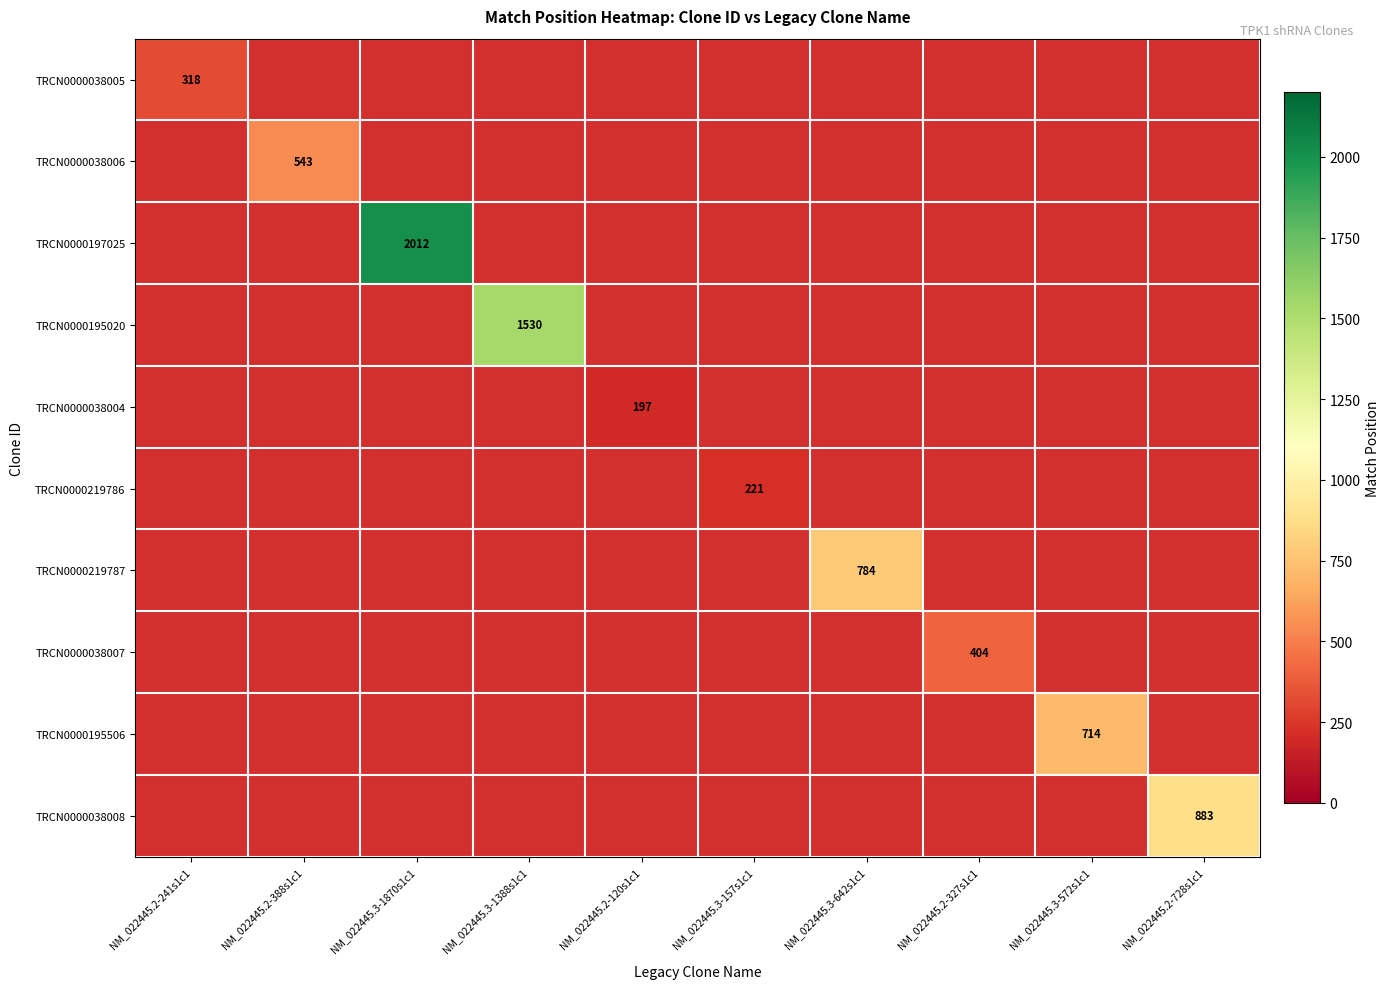

The value of TRCN0000197025 at NM_022445.3-1870s1c1 is 1343. True or false?

False